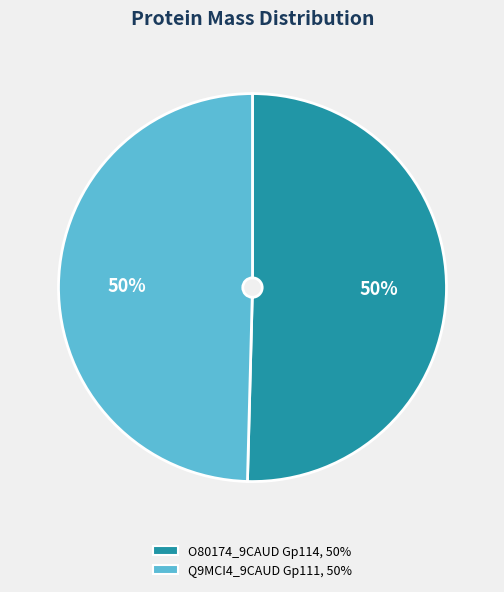

True or false: O80174_9CAUD Gp114 accounts for 50% of the total.

True